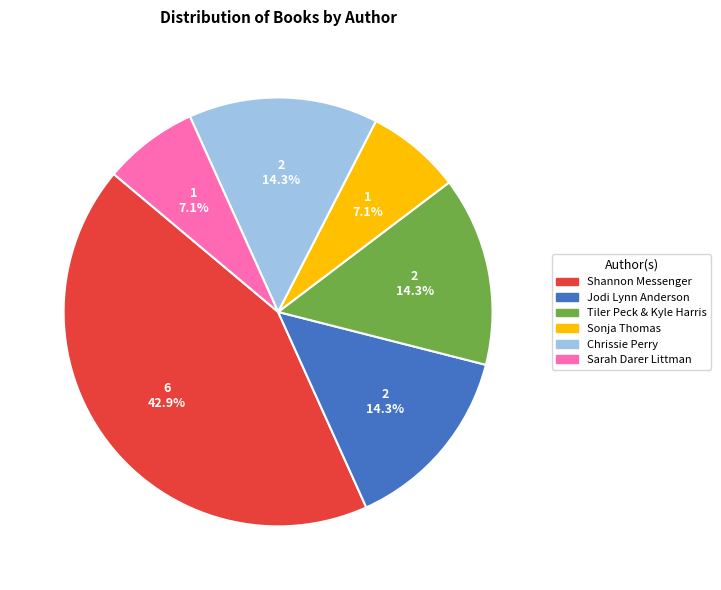

Which slice is the largest?

Shannon Messenger